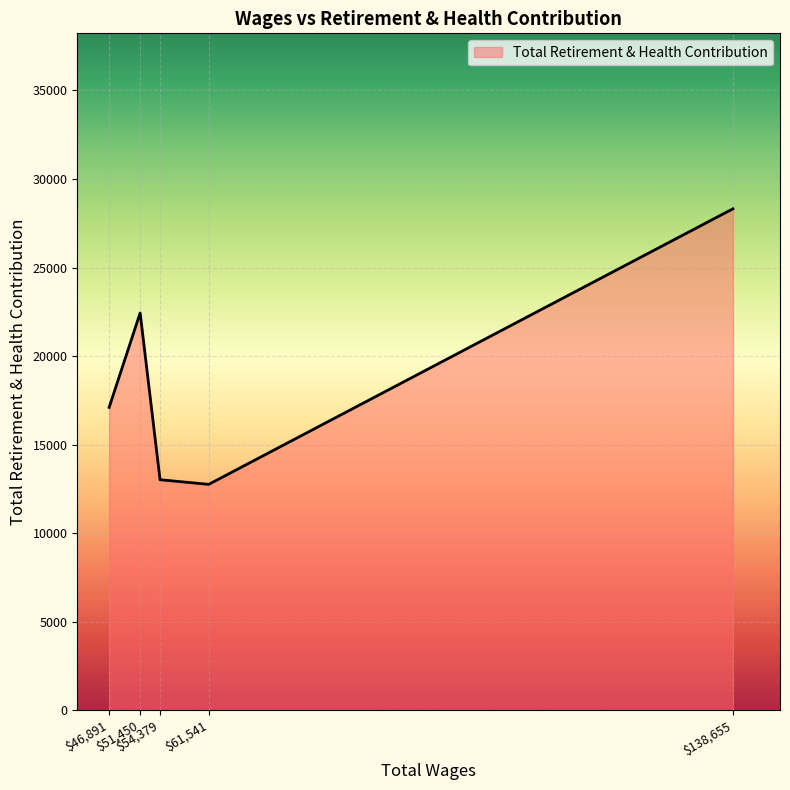

What is the sum of all values?

93625